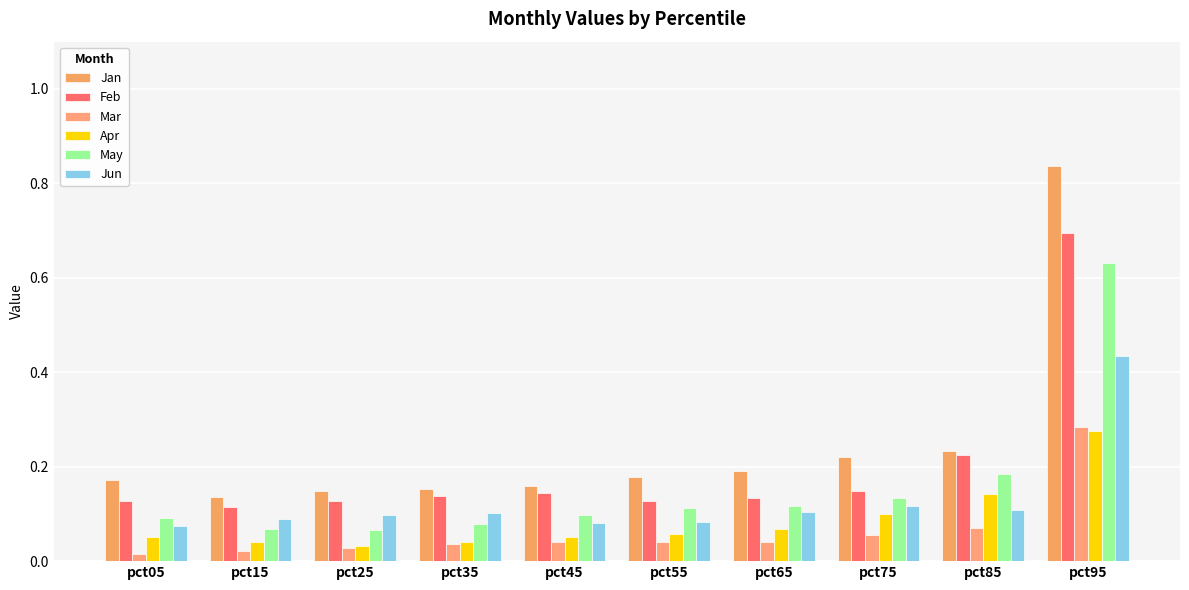

The Mar series shows 0.0 at pct35. True or false?

True